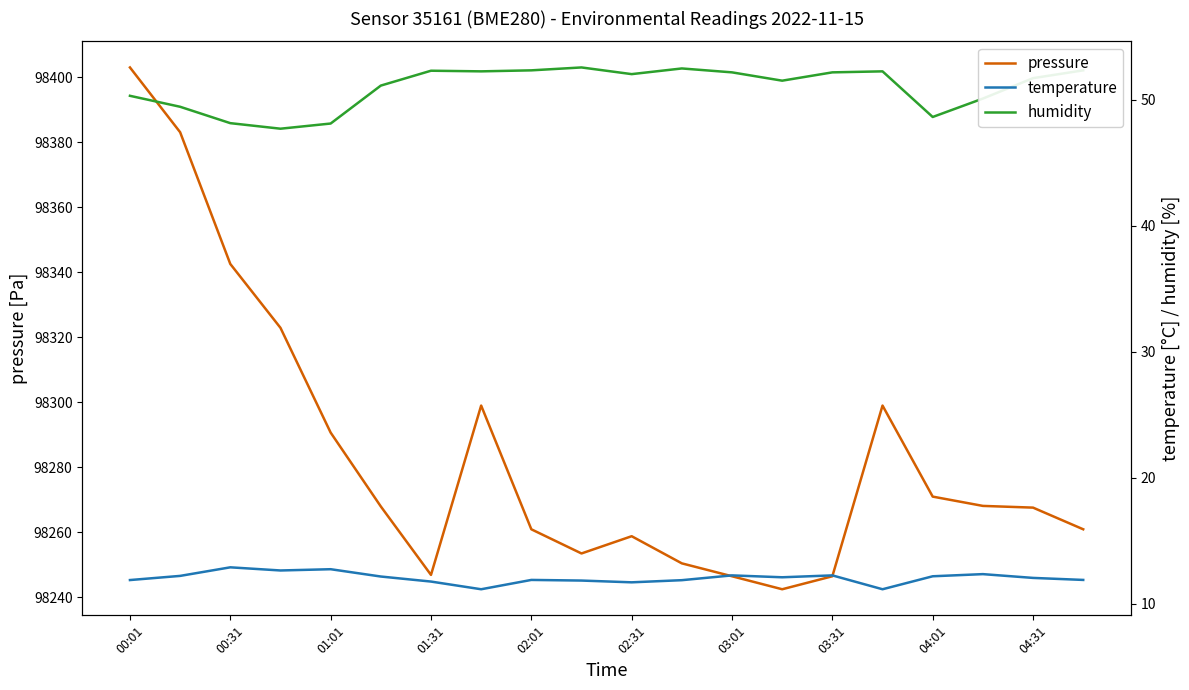

True or false: humidity and temperature intersect in this chart.

False